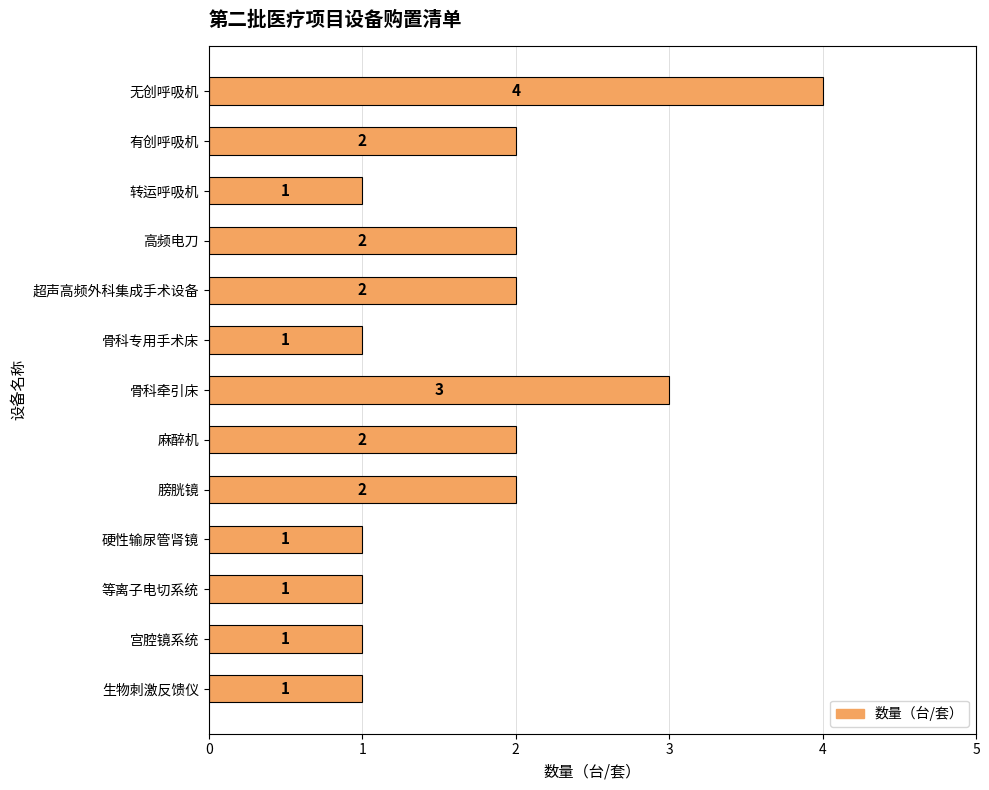

Reading top to bottom, extract all data points from this chart.

无创呼吸机=4	有创呼吸机=2	转运呼吸机=1	高频电刀=2	超声高频外科集成手术设备=2	骨科专用手术床=1	骨科牵引床=3	麻醉机=2	膀胱镜=2	硬性输尿管肾镜=1	等离子电切系统=1	宫腔镜系统=1	生物刺激反馈仪=1